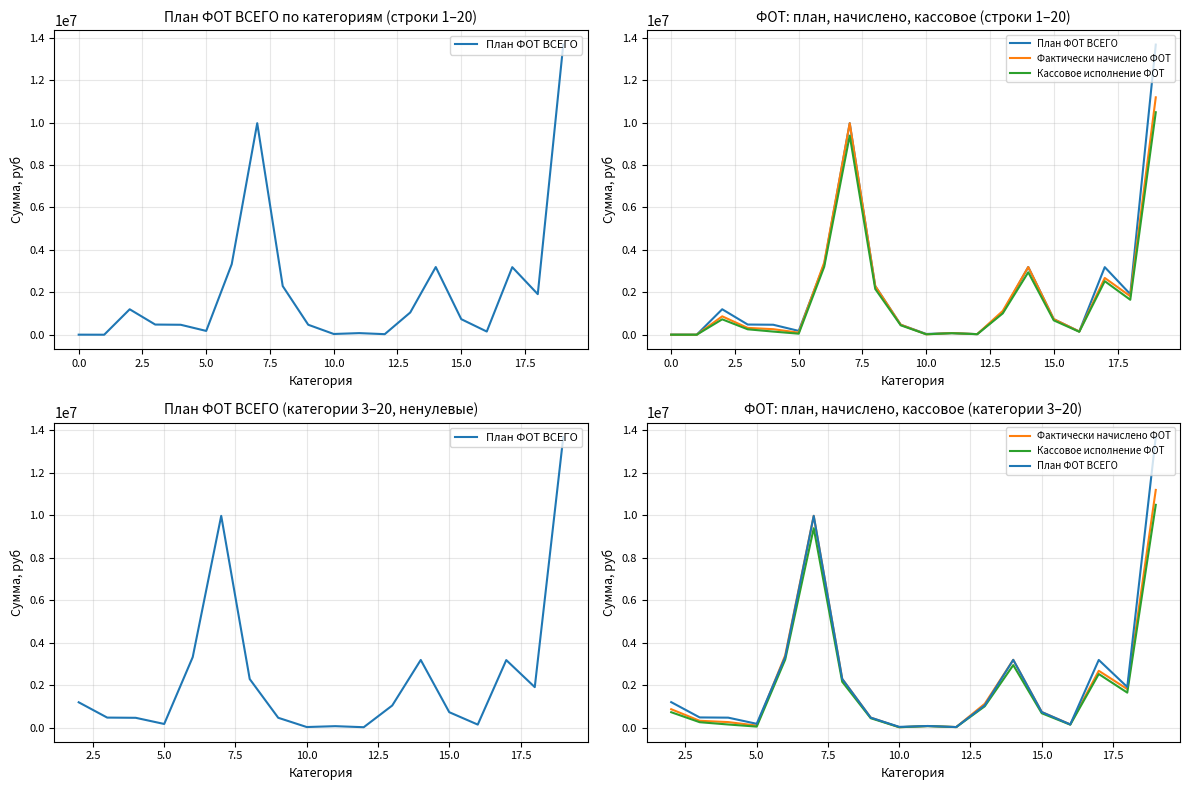

How many values in the Фактически начислено ФОТ series exceed 866514?

9